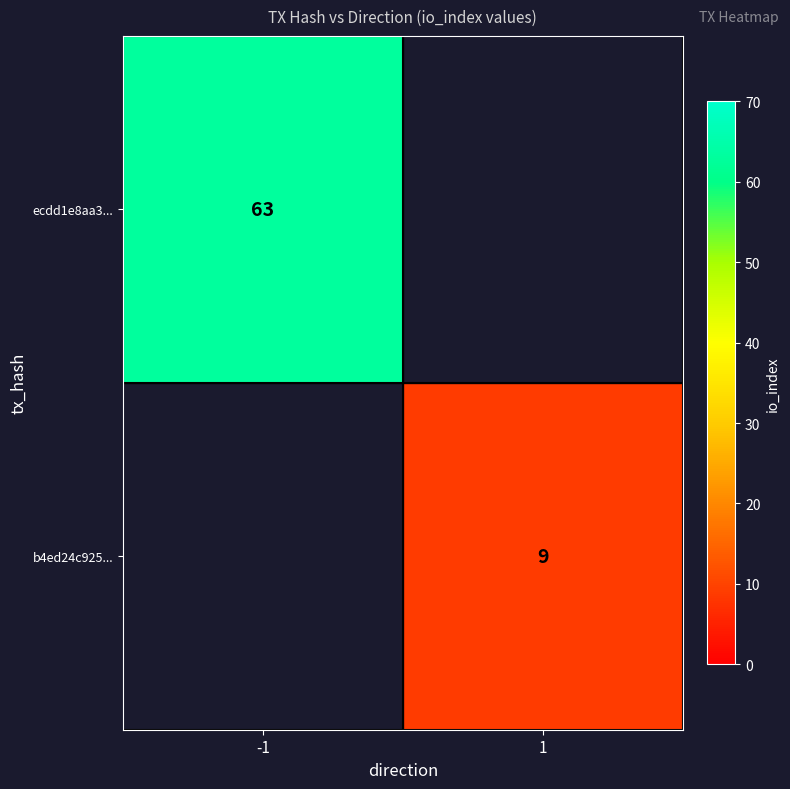

The value of ecdd1e8aa3... at -1 is 63. True or false?

True